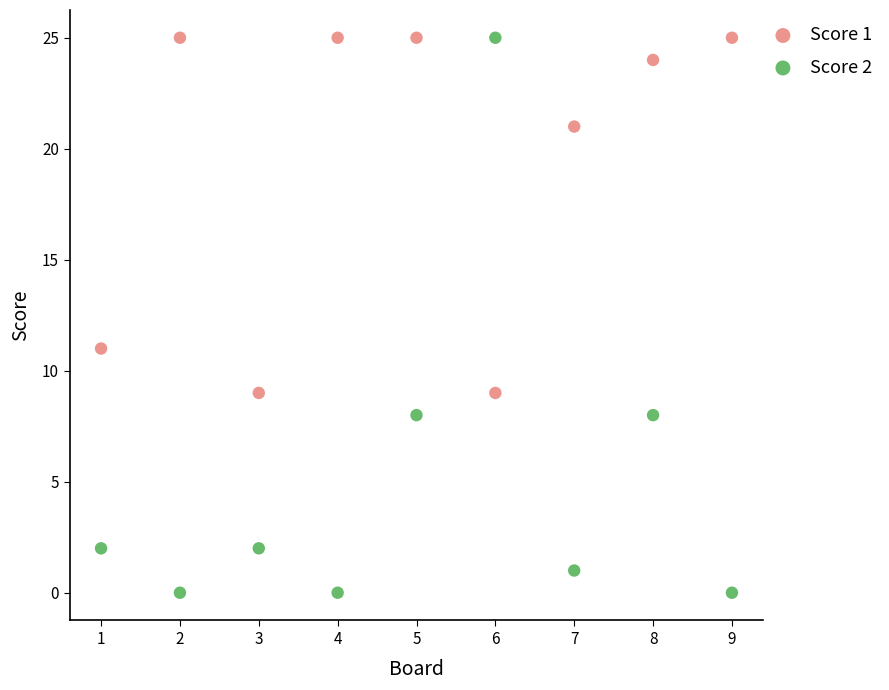

What are all the series names shown in the legend?

Score 1, Score 2